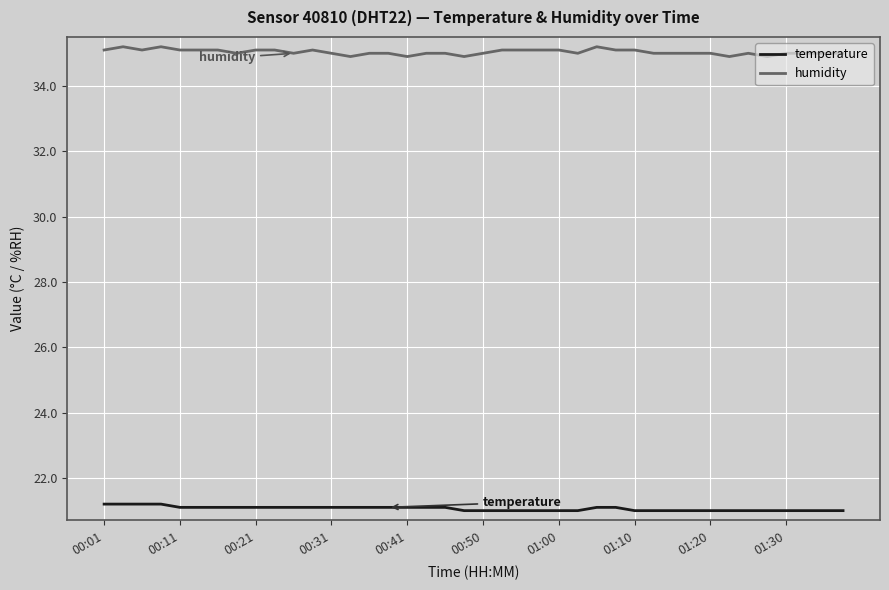

What is the difference between the maximum and minimum values in the humidity series?

0.3